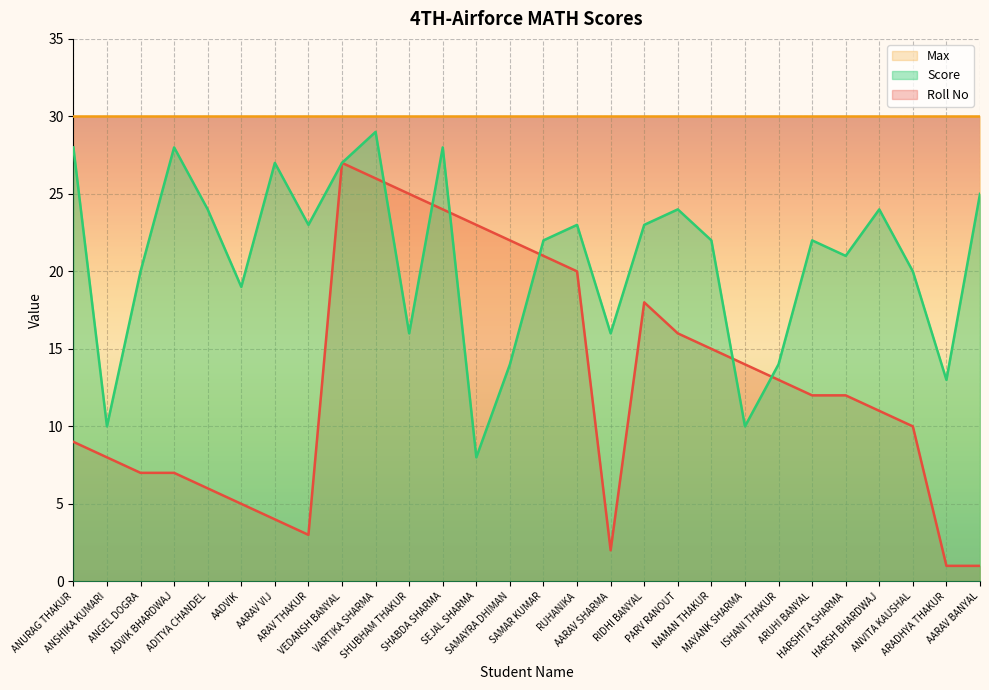

Which label corresponds to the smallest value in the chart?

ARADHYA THAKUR